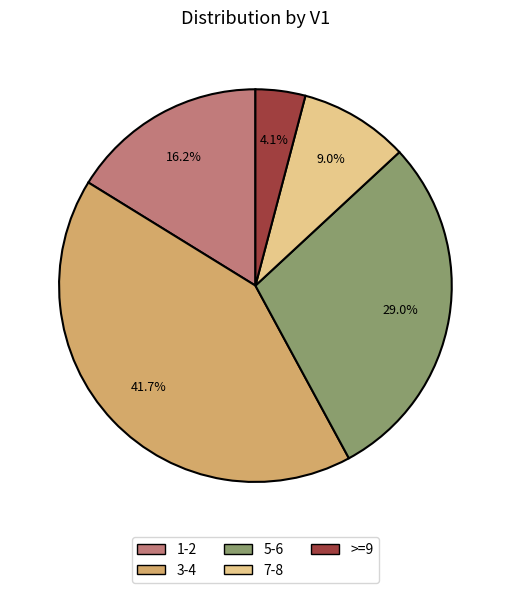

How many slices are in this pie chart?

5